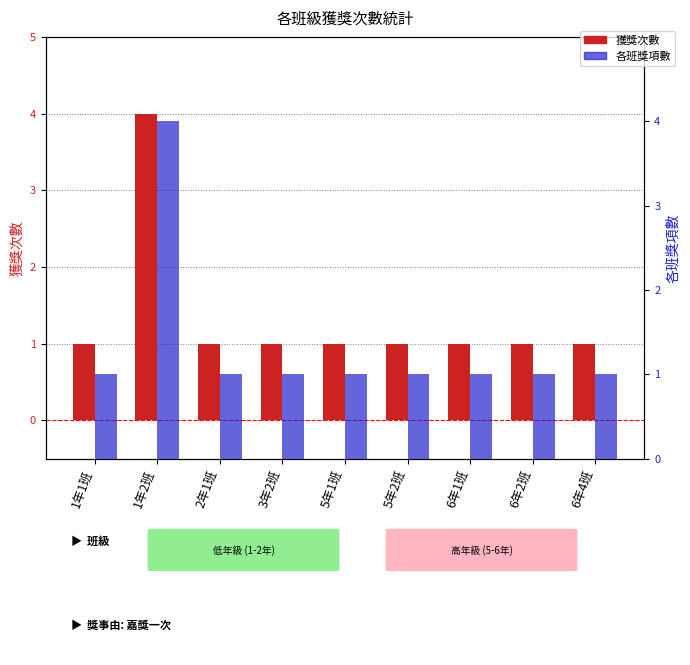

What is the average value of the 各班獎項數 series?

1